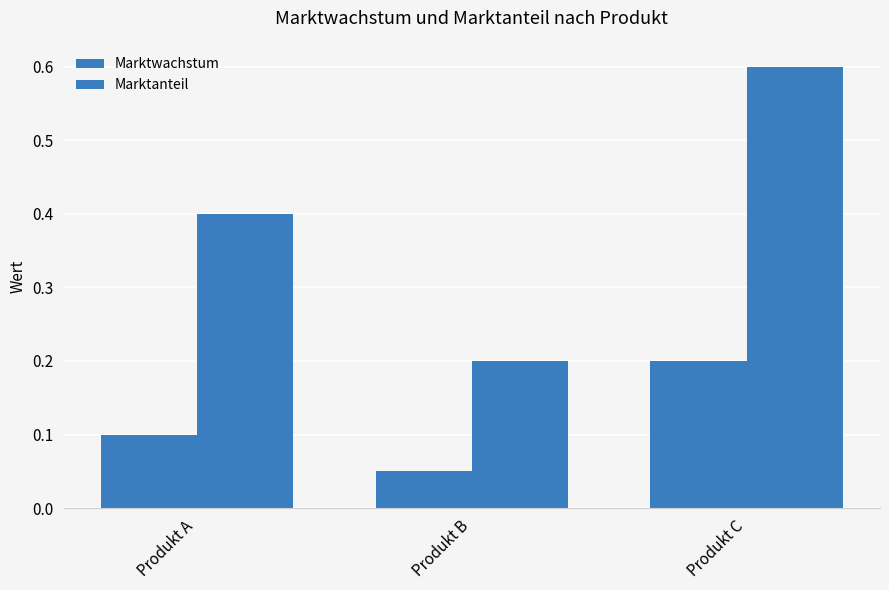

Is it true that Marktanteil equals 0.2 at Produkt B?

True